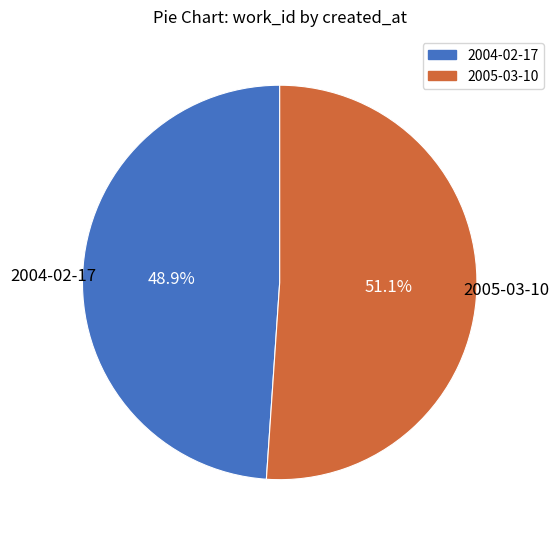

Which category accounts for the majority?

2005-03-10